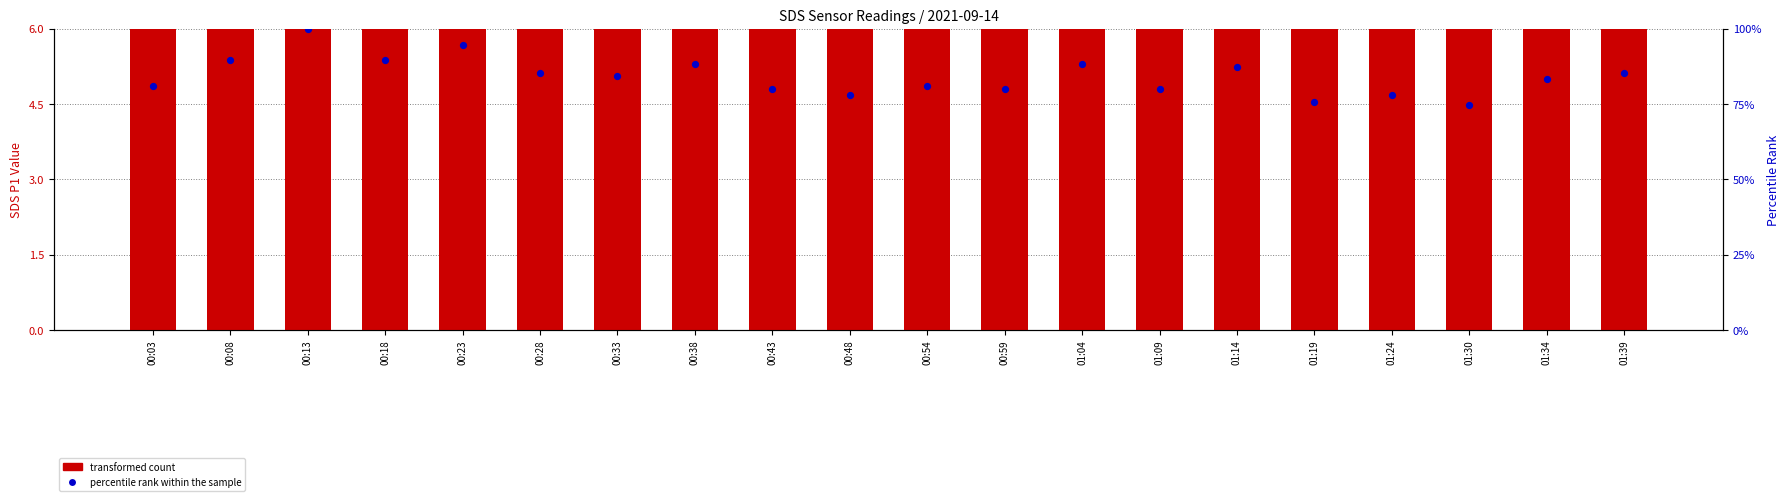

At which category is the sum across all series the highest?

00:13